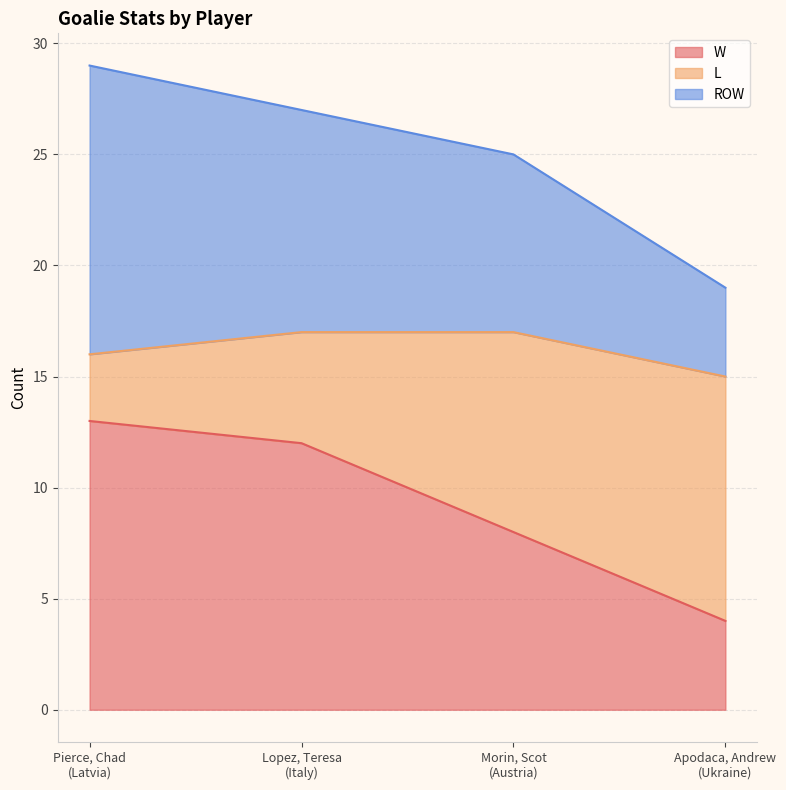

What is the difference between the maximum and second lowest values in the W series?

5